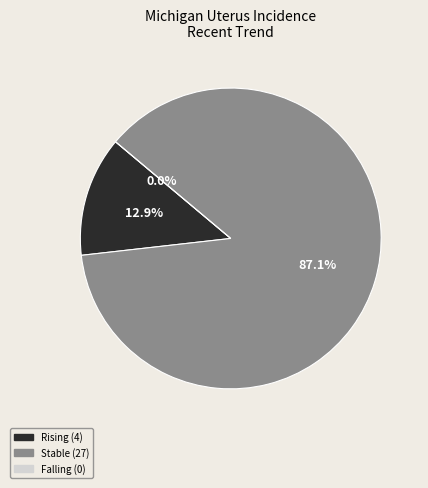

How many segments does this pie chart have?

3